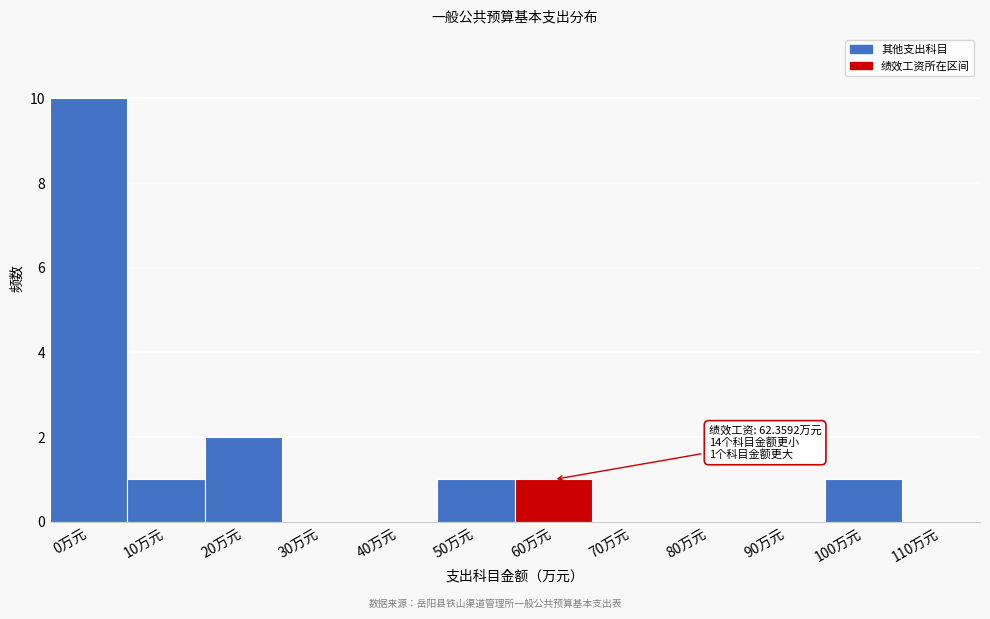

Reading left to right, transcribe all the data shown in this chart.

0万元=10	10万元=1	20万元=2	30万元=0	40万元=0	50万元=1	60万元=1	70万元=0	80万元=0	90万元=0	100万元=1	110万元=0